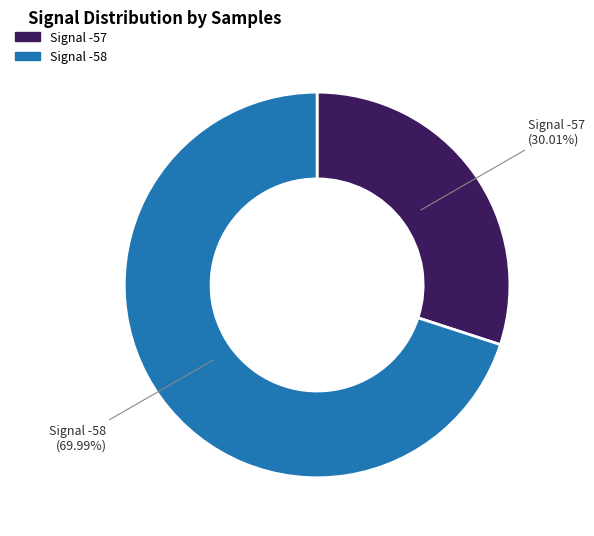

Does any single category account for the majority?

Yes